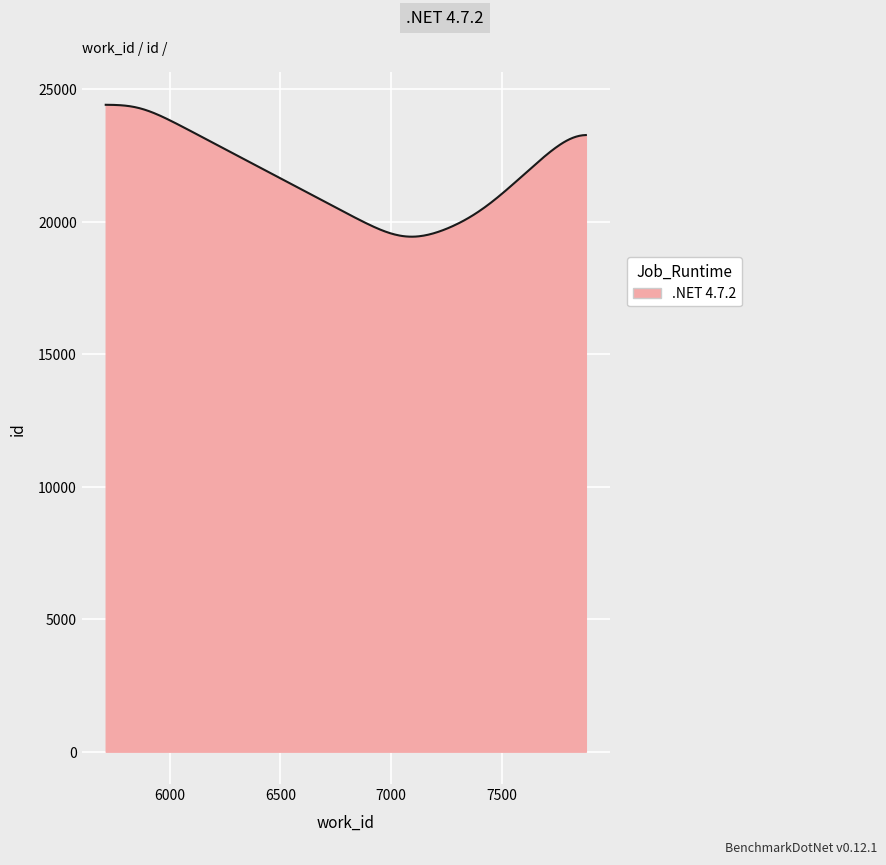

What is the difference between the maximum and minimum values?

4979.3